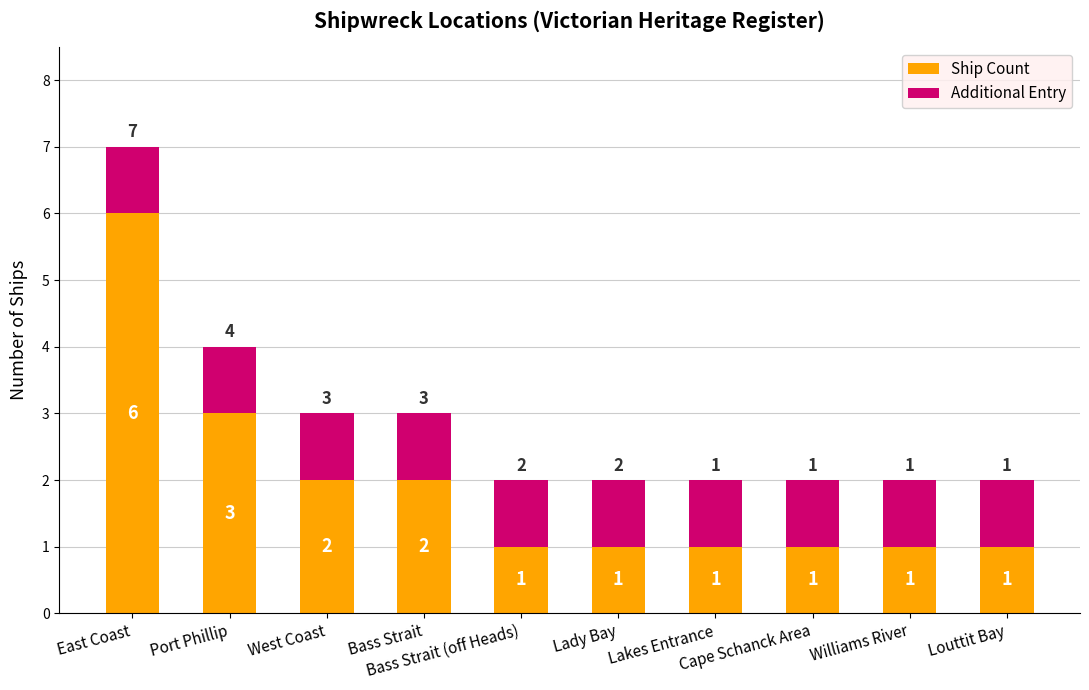

What is the sum of all Ship Count values?

19